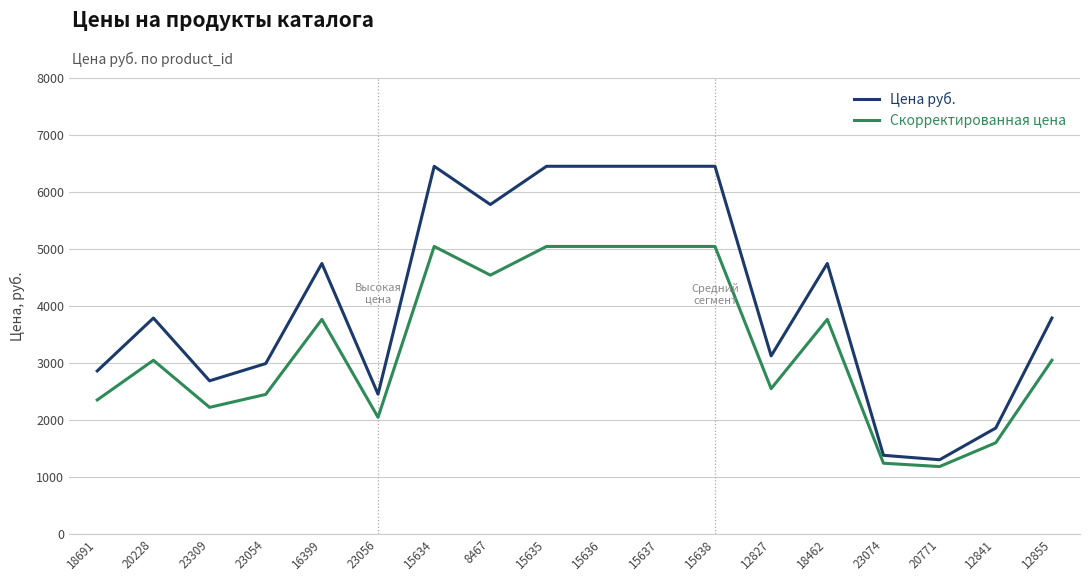

List the series in order of their peak value, lowest first.

Скорректированная цена, Цена руб.